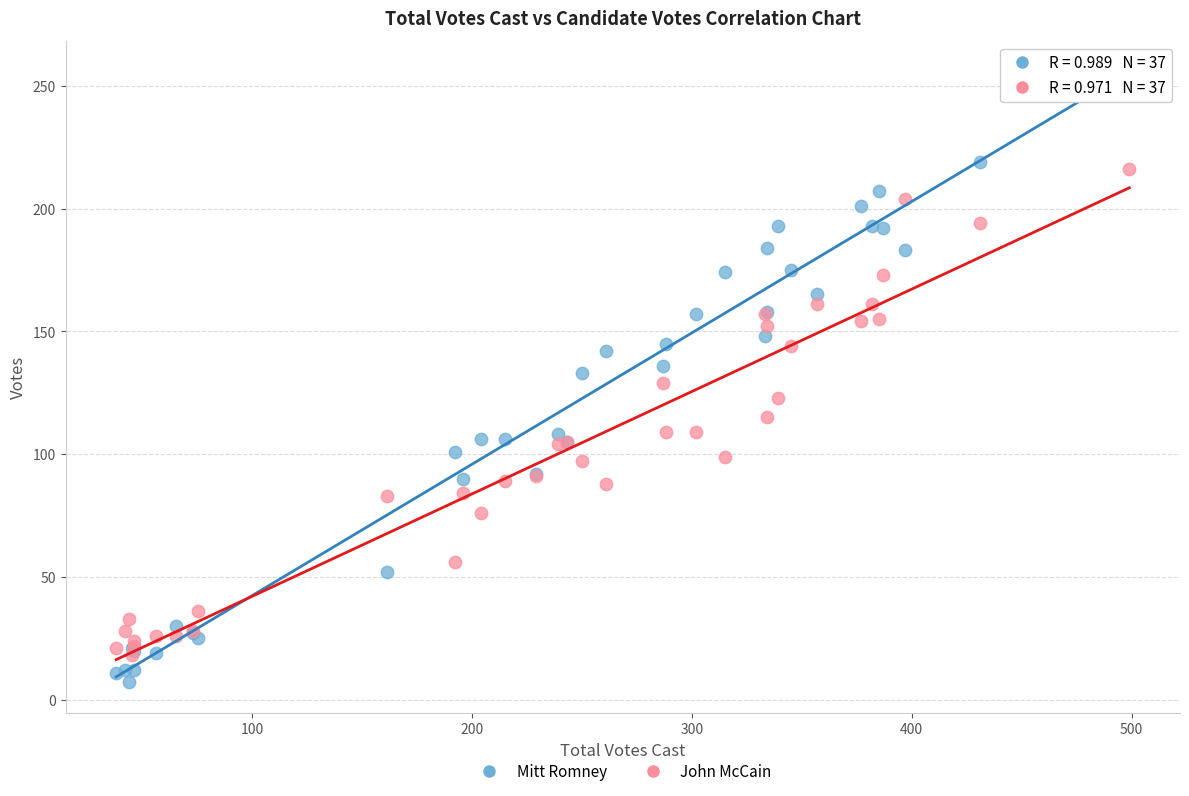

What are all the series names shown in the legend?

Mitt Romney, John McCain